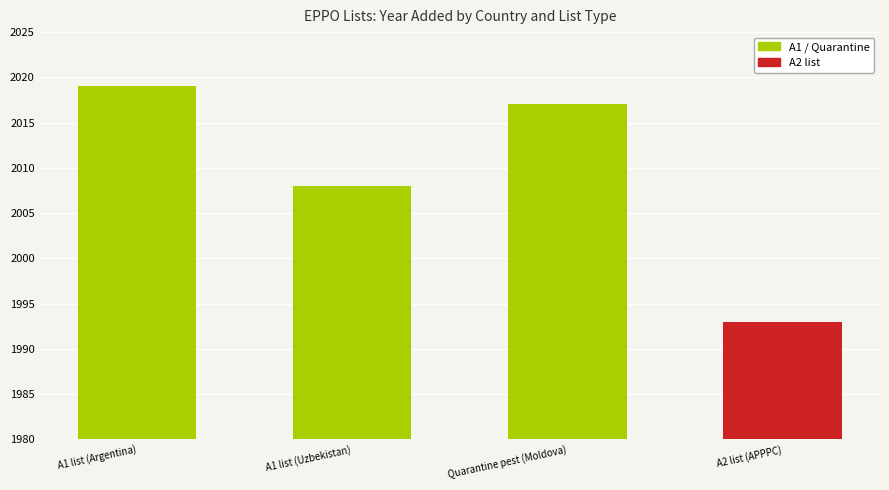

At which label does the data first exceed 2017?

A1 list (Argentina)